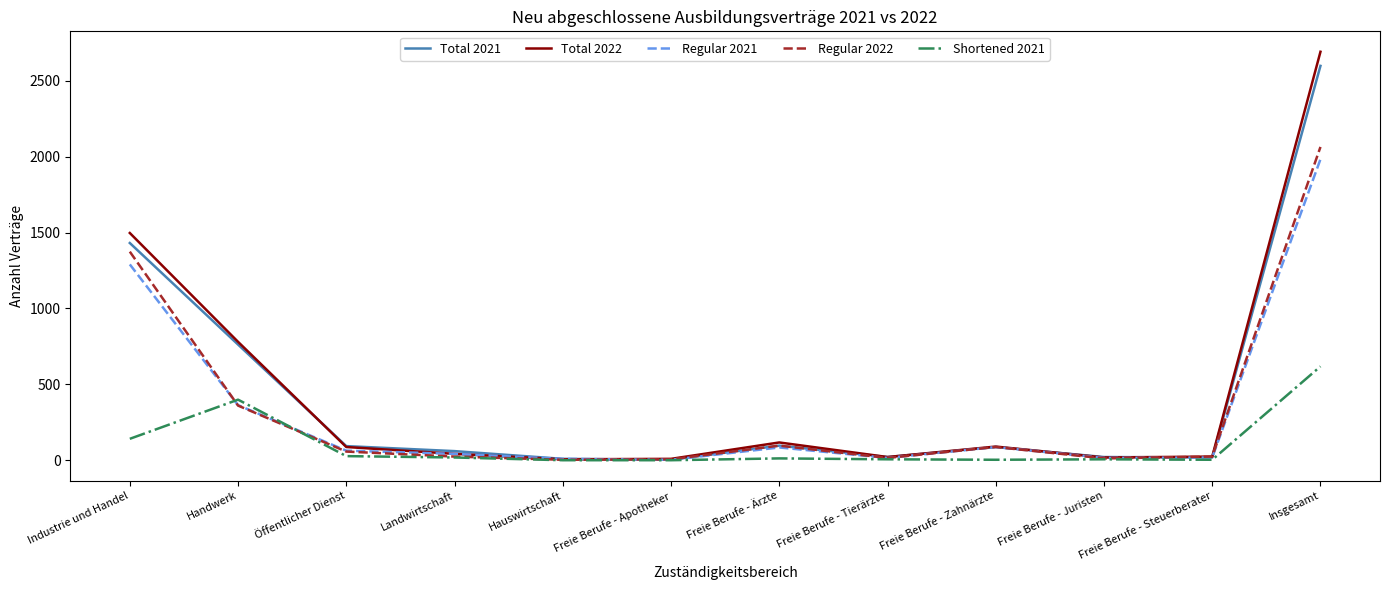

Which series changed the most between Handwerk and Freie Berufe - Zahnärzte?

Total 2022